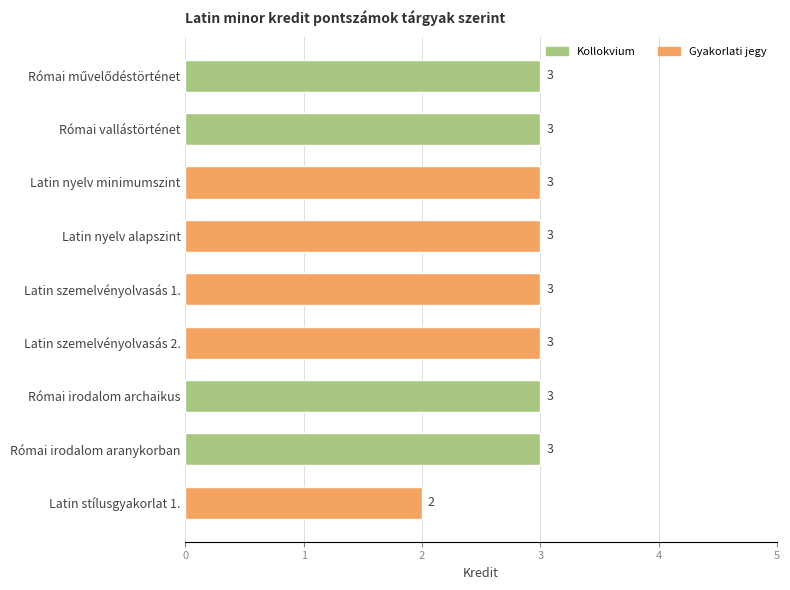

What is the minimum value shown in the chart?

2